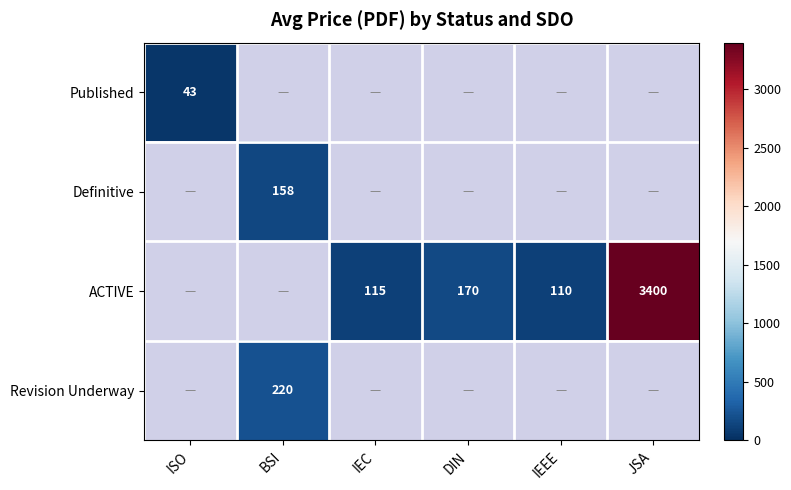

Which label corresponds to the smallest value in the chart?

ISO